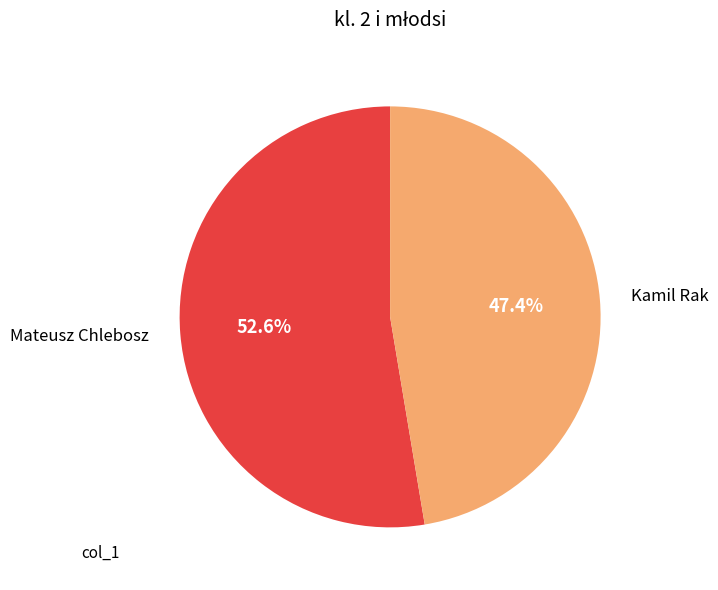

To the nearest percent, what is the difference between the Mateusz Chlebosz and Kamil Rak slice percentages?

5%